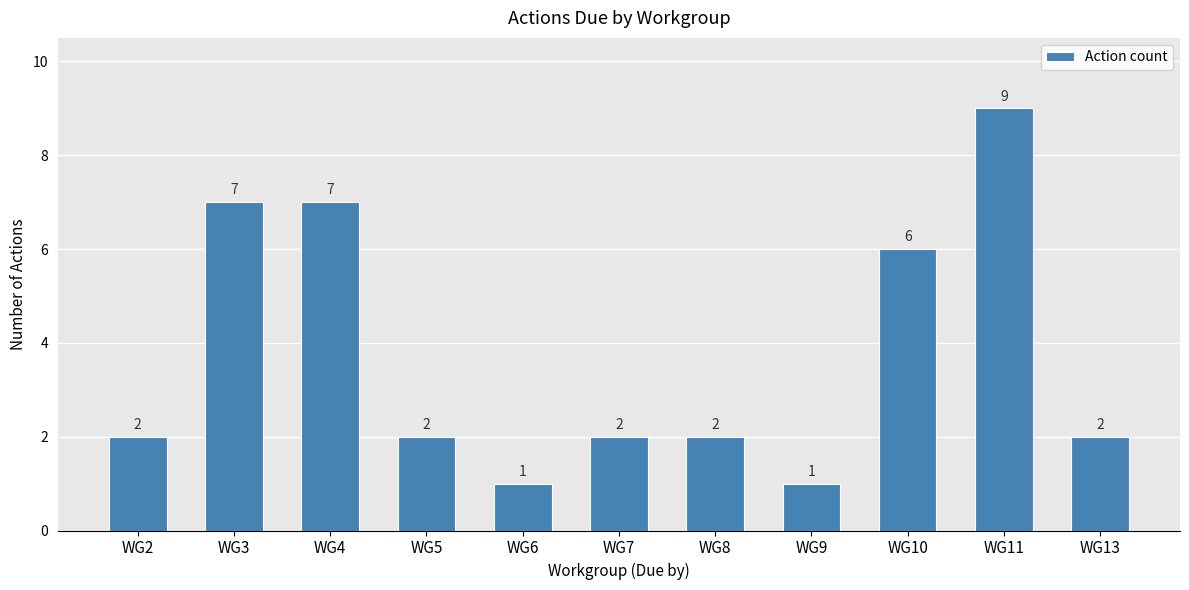

Approximately how many times larger is the value at WG7 compared to WG8?

1.0